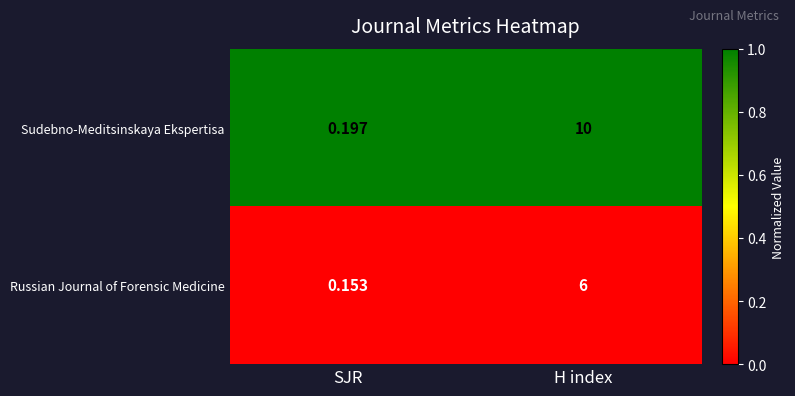

Which series has the largest total across all categories?

Sudebno-Meditsinskaya Ekspertisa